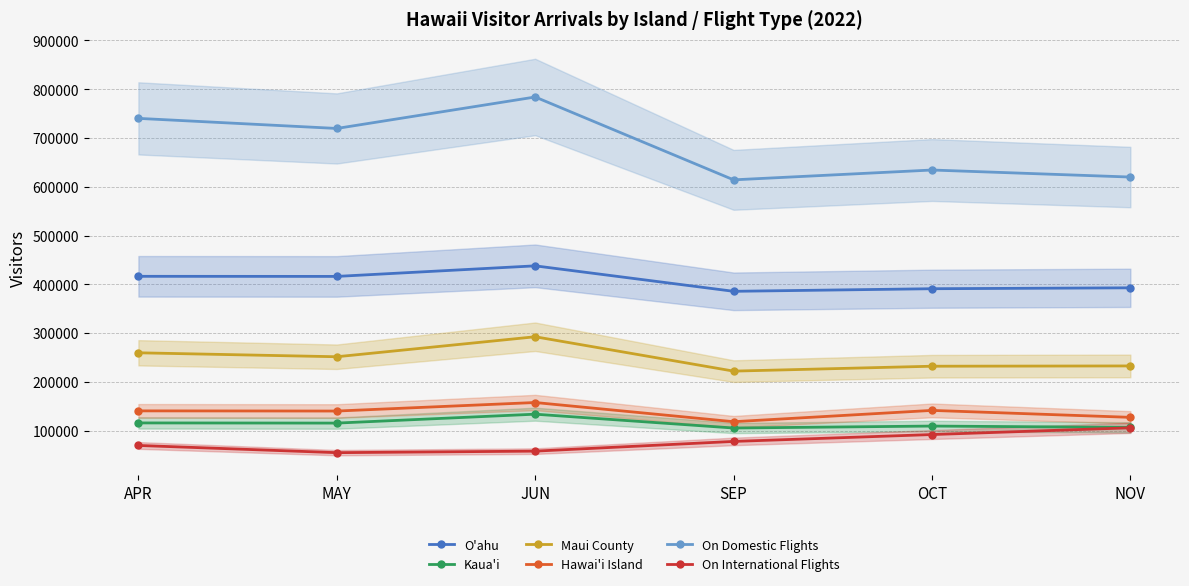

True or false: Hawai'i Island has a value of 141283.4 at OCT.

True